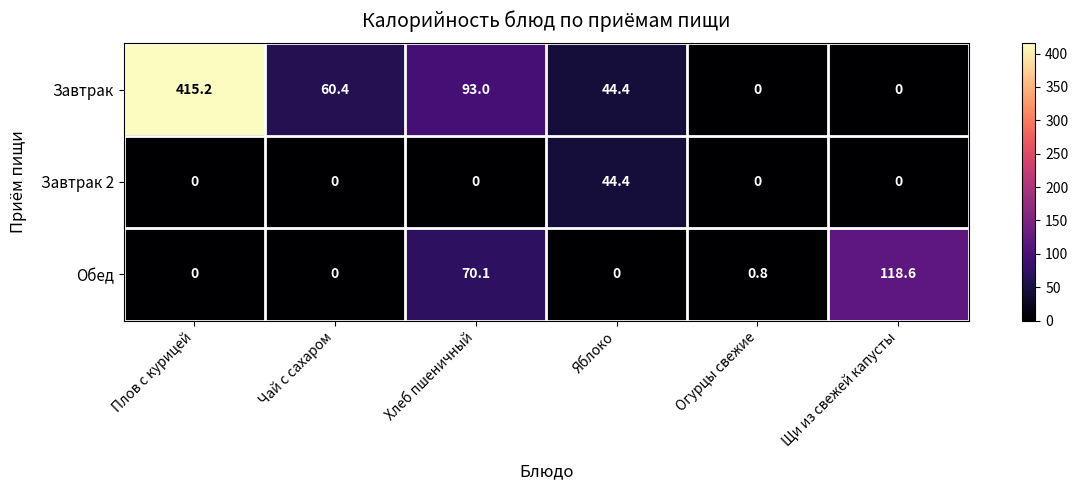

Is the value of Обед at Хлеб пшеничный greater than the value of Завтрак 2 at Плов с курицей?

Yes